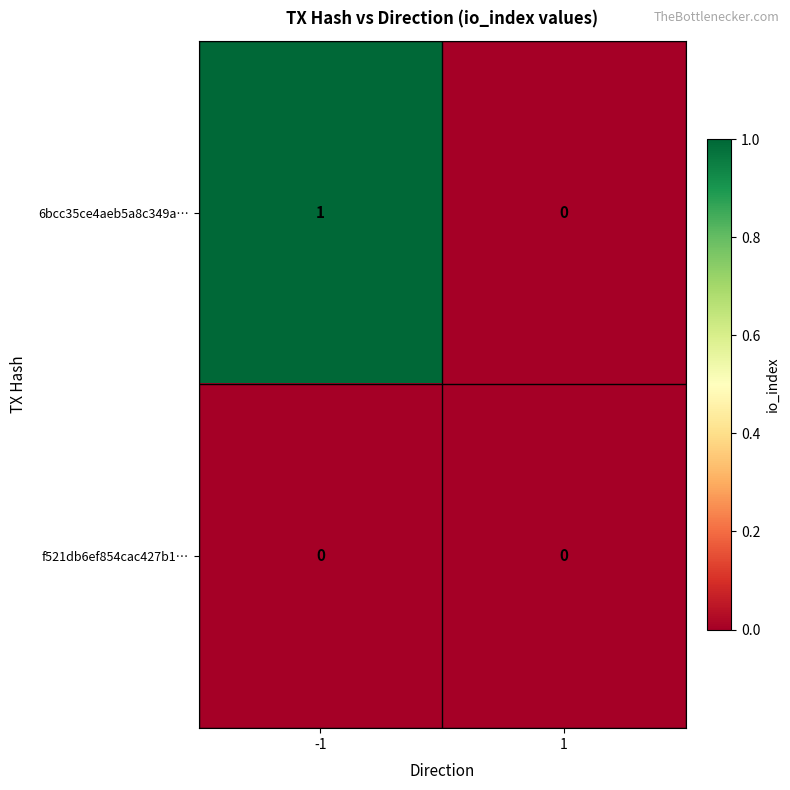

List the series in order of their overall mean, lowest first.

f521db6ef854cac427b1…, 6bcc35ce4aeb5a8c349a…